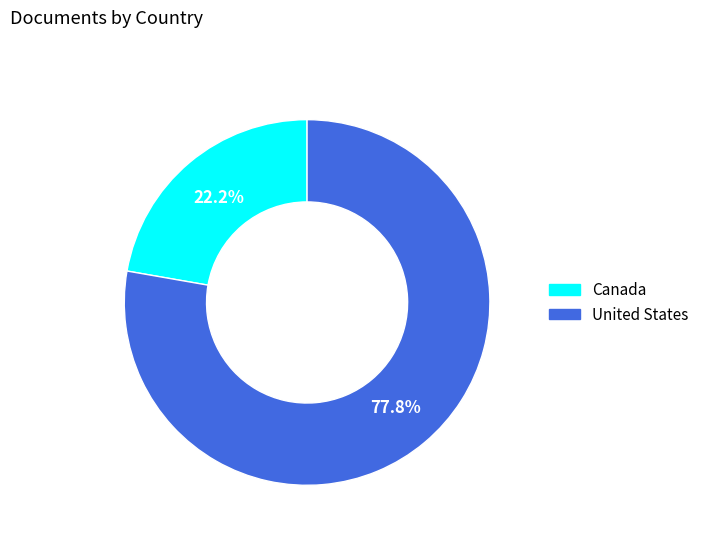

The United States slice represents 78% of the pie. True or false?

True